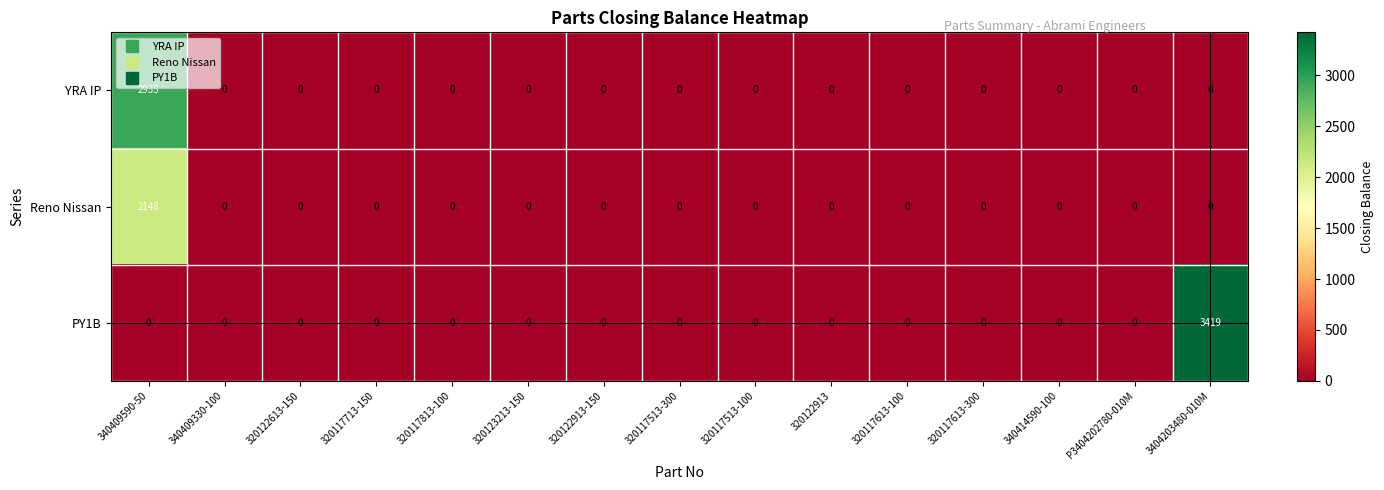

What is the difference between the maximum and minimum values in the Reno Nissan series?

2148